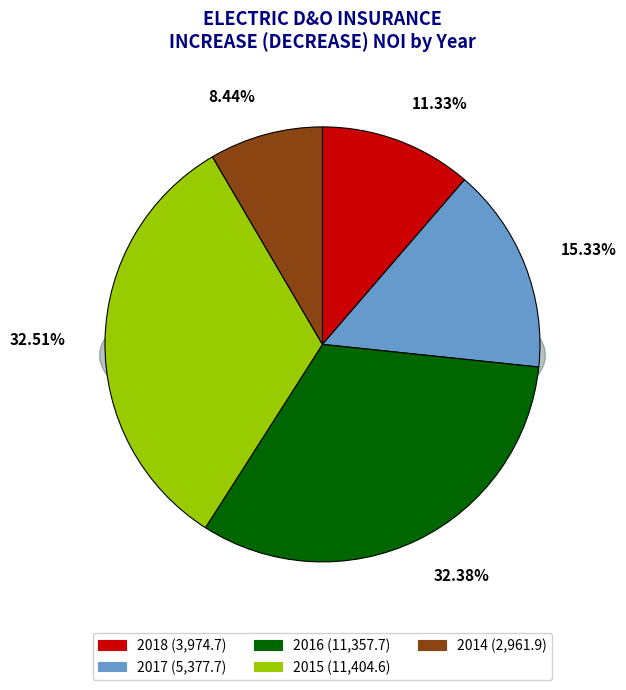

To the nearest percent, what is the difference between the largest and smallest slice percentages?

24%